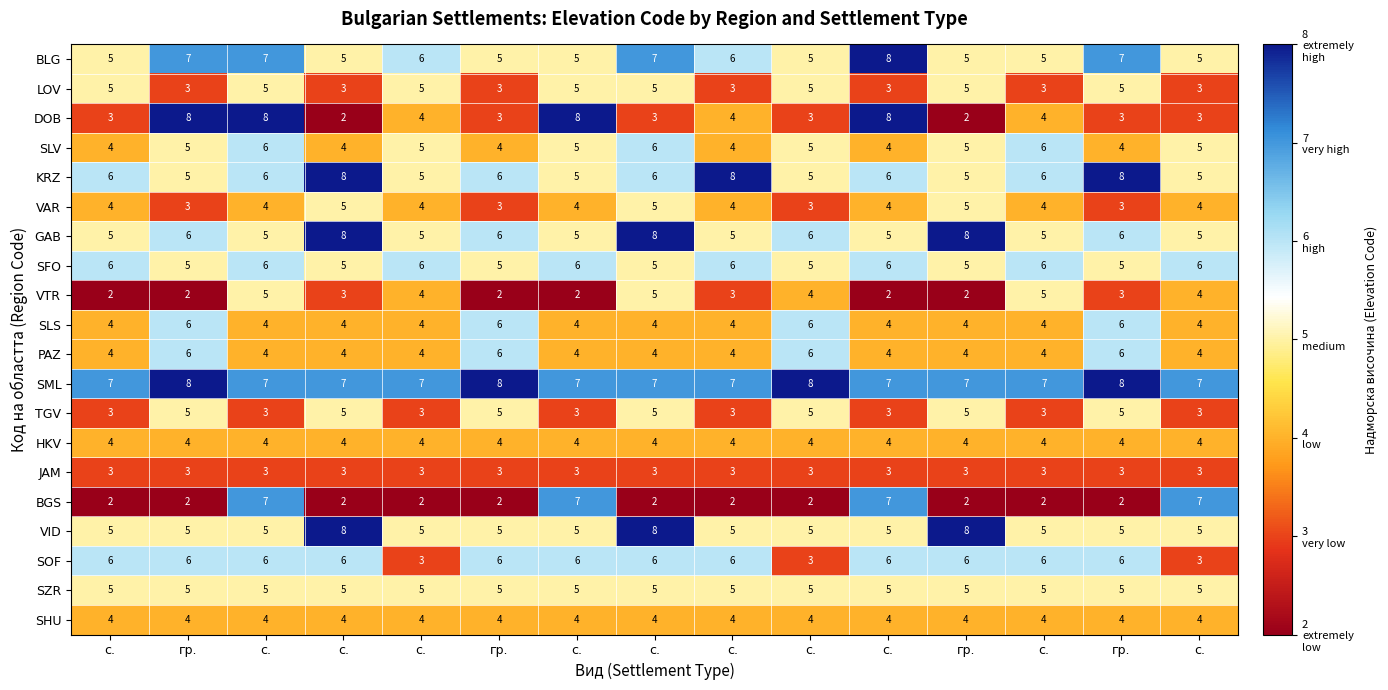

Count the number of categories in the chart.

15